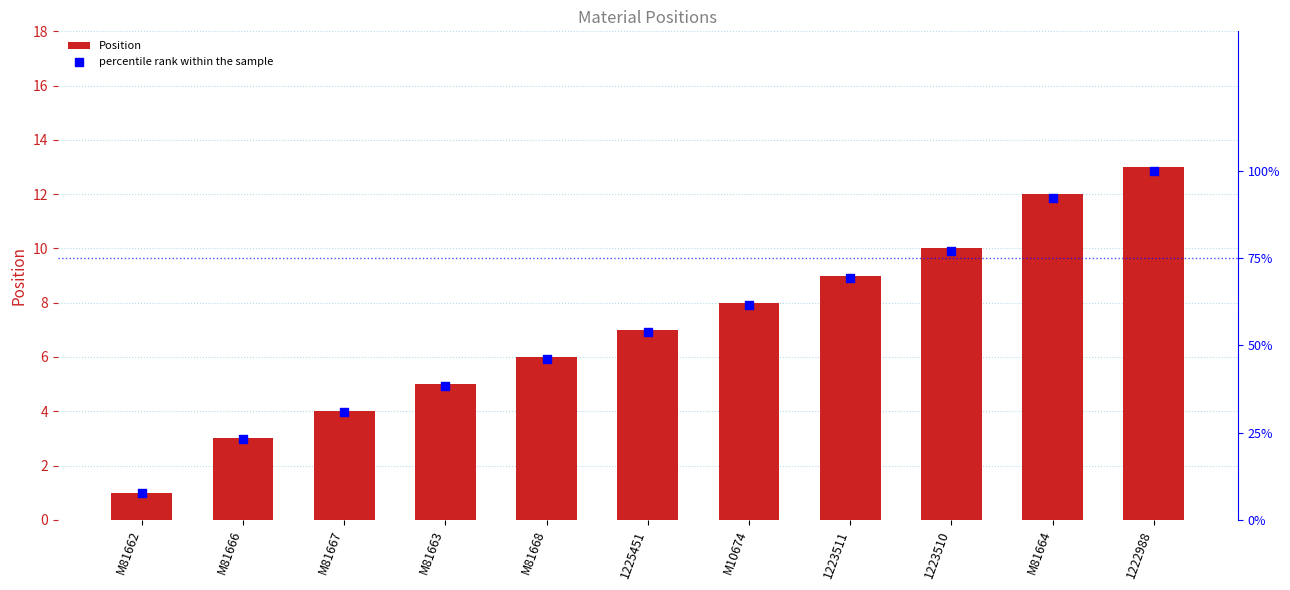

Which series reaches the minimum Y coordinate?

percentile rank within the sample